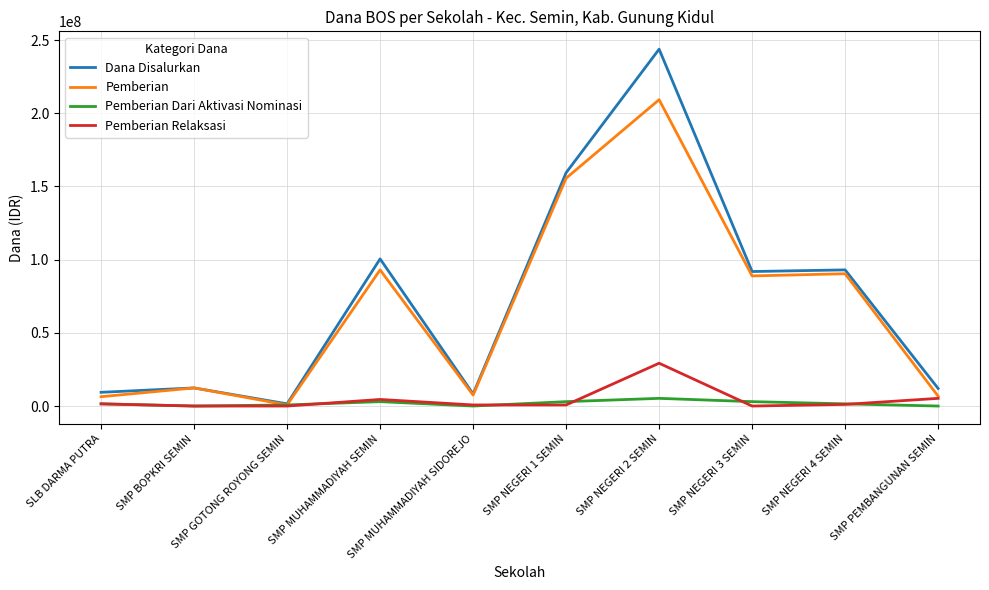

Between SMP NEGERI 3 SEMIN and SMP PEMBANGUNAN SEMIN, which series saw the biggest shift?

Pemberian